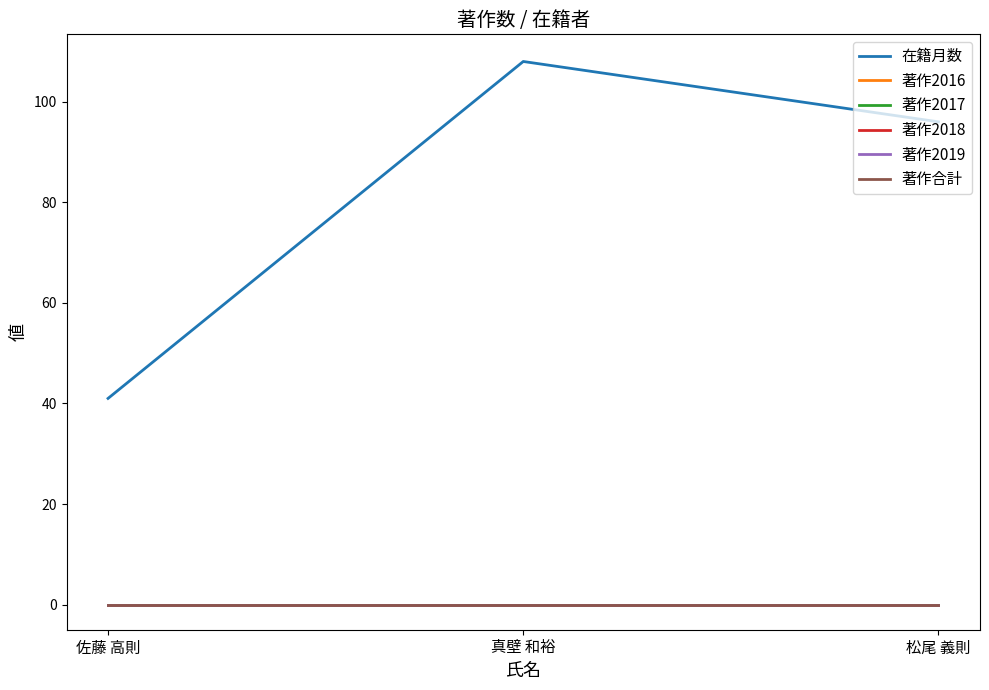

Reading left to right, extract all data points from this chart.

在籍月数: 佐藤 高則=41	真壁 和裕=108	松尾 義則=96
著作2016: 佐藤 高則=0	真壁 和裕=0	松尾 義則=0
著作2017: 佐藤 高則=0	真壁 和裕=0	松尾 義則=0
著作2018: 佐藤 高則=0	真壁 和裕=0	松尾 義則=0
著作2019: 佐藤 高則=0	真壁 和裕=0	松尾 義則=0
著作合計: 佐藤 高則=0	真壁 和裕=0	松尾 義則=0